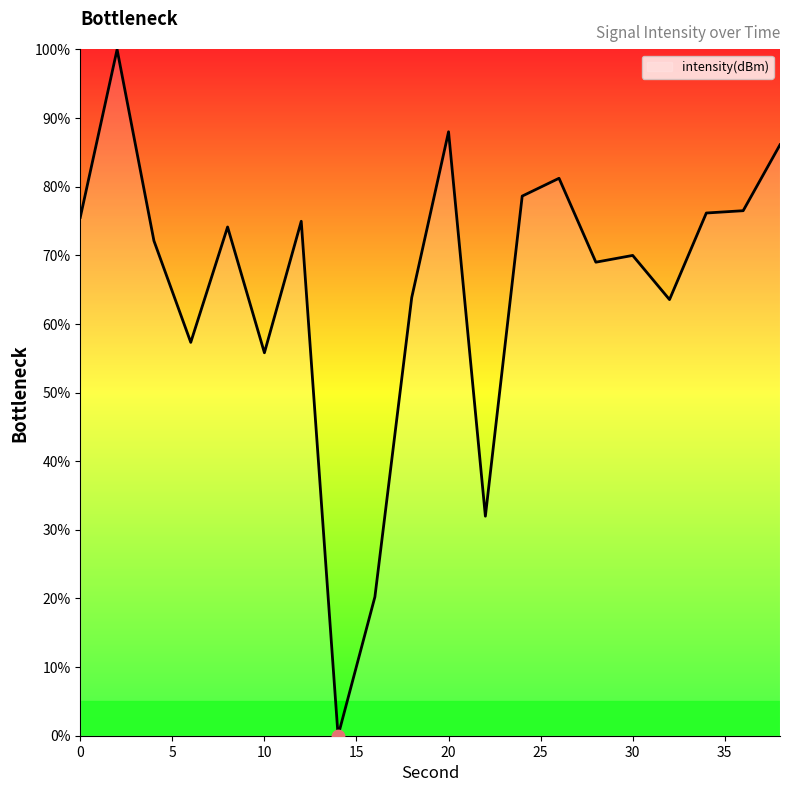

What is the difference between the maximum and minimum values?

100.0